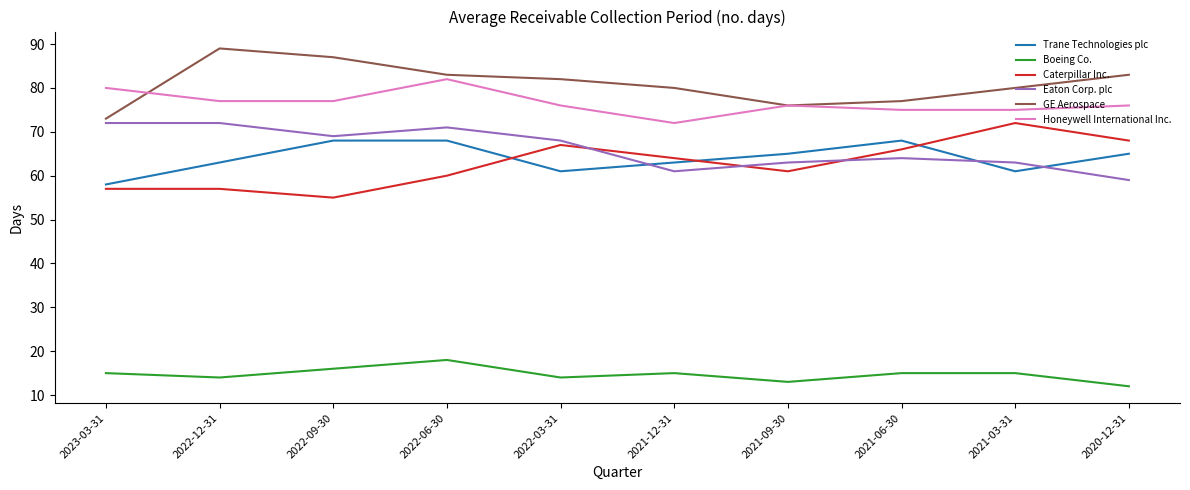

Which series has the widest spread of values?

Caterpillar Inc.